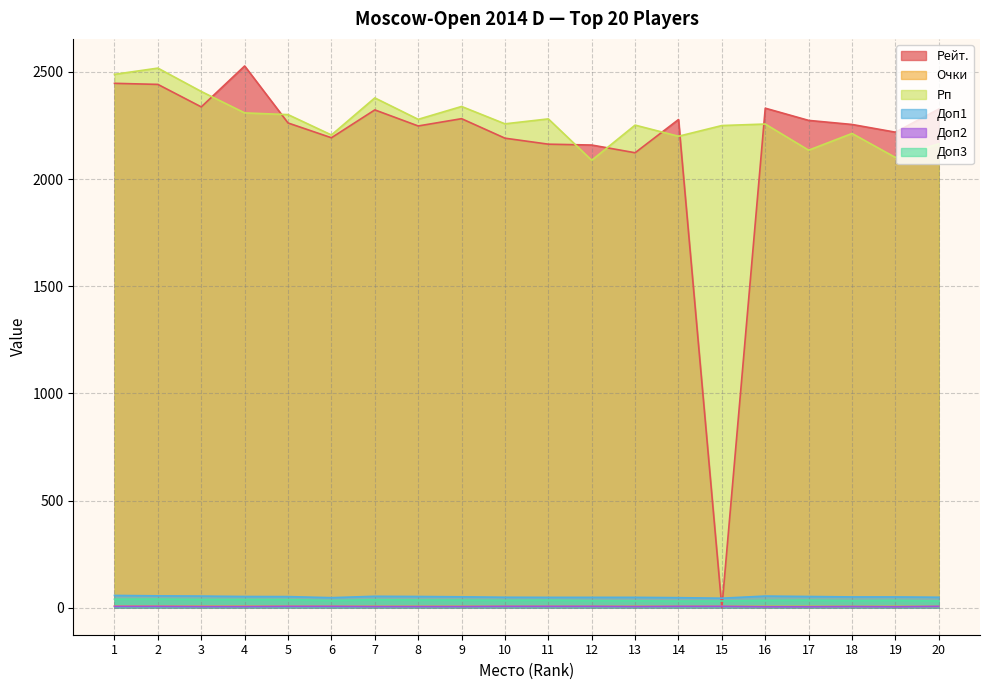

Reading left to right, extract all data points from this chart.

Рейт.: 2447.0	2442.0	2337.0	2528.0	2262.0	2193.0	2323.0	2248.0	2282.0	2191.0	2163.0	2159.0	2123.0	2278.0	0.0	2331.0	2274.0	2255.0	2219.0	2327.0
Очки: 7.5	7.5	7.0	7.0	7.0	7.0	6.5	6.5	6.5	6.5	6.5	6.5	6.5	6.5	6.5	6.0	6.0	6.0	6.0	6.0
Рп: 2489.0	2518.0	2409.0	2309.0	2301.0	2206.0	2379.0	2279.0	2339.0	2258.0	2281.0	2088.0	2252.0	2200.0	2250.0	2257.0	2135.0	2213.0	2101.0	2165.0
Доп1: 57.0	55.0	54.0	52.0	51.5	46.5	53.0	52.0	50.5	48.5	48.0	48.0	48.0	46.5	44.0	54.0	52.0	50.0	50.0	48.5
Доп2: 6.0	6.0	5.0	5.0	6.0	6.0	5.0	5.0	5.0	6.0	6.0	6.0	5.0	6.0	6.0	4.0	4.0	5.0	4.0	6.0
Доп3: 39.5	40.0	38.0	38.0	37.5	33.0	37.0	35.5	35.0	34.0	35.0	32.5	32.0	30.5	31.0	34.0	35.0	32.5	34.0	31.0